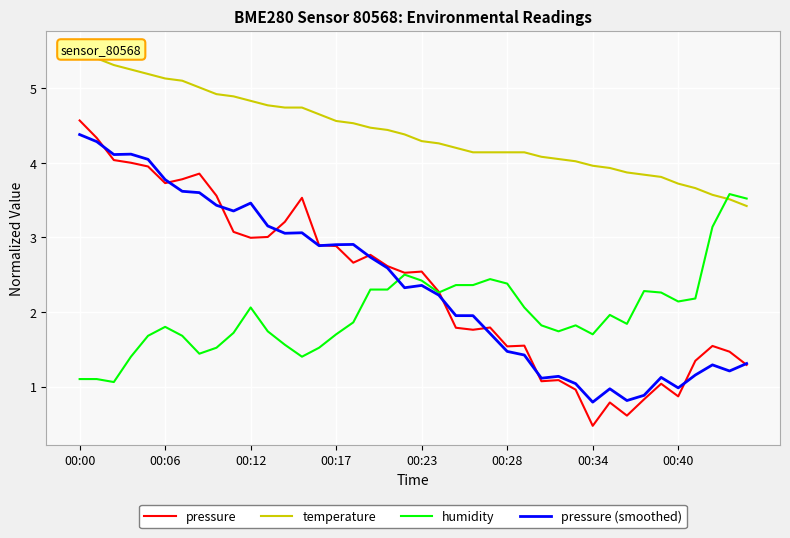

How many values in the temperature series exceed 4?

30